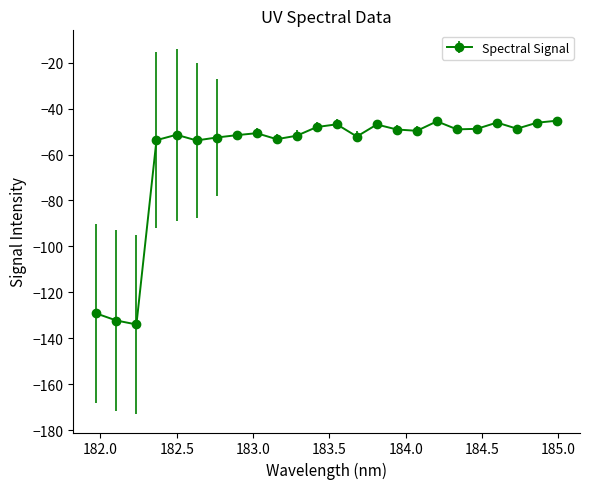

What is the minimum value shown in the chart?

-134.0